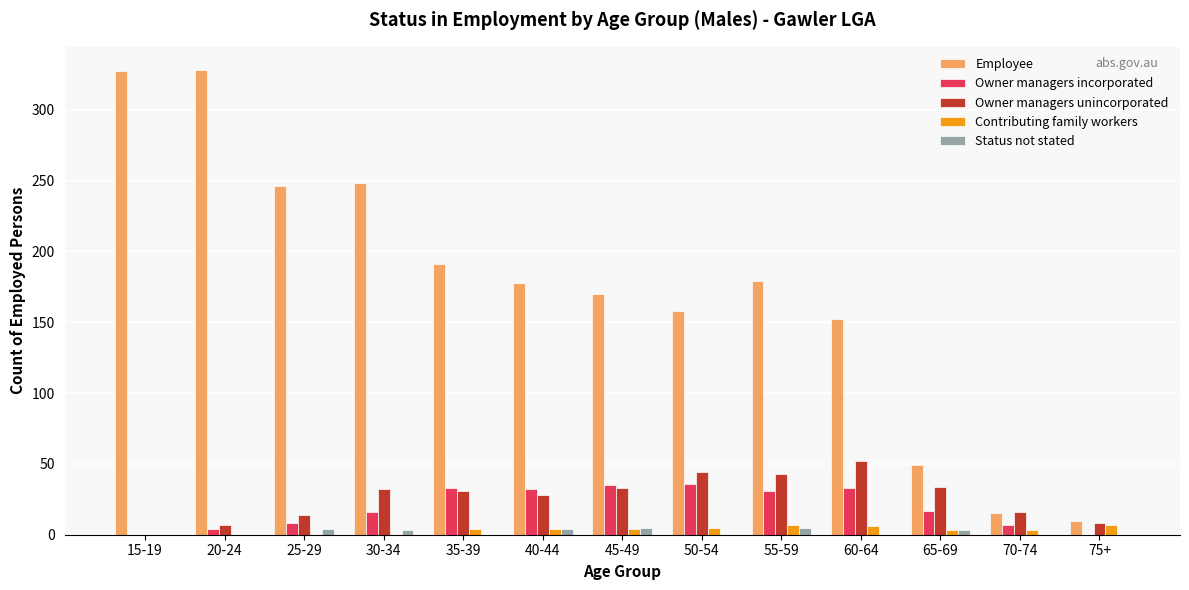

Is the value of Status not stated at 40-44 greater than the value of Owner managers unincorporated at 15-19?

Yes